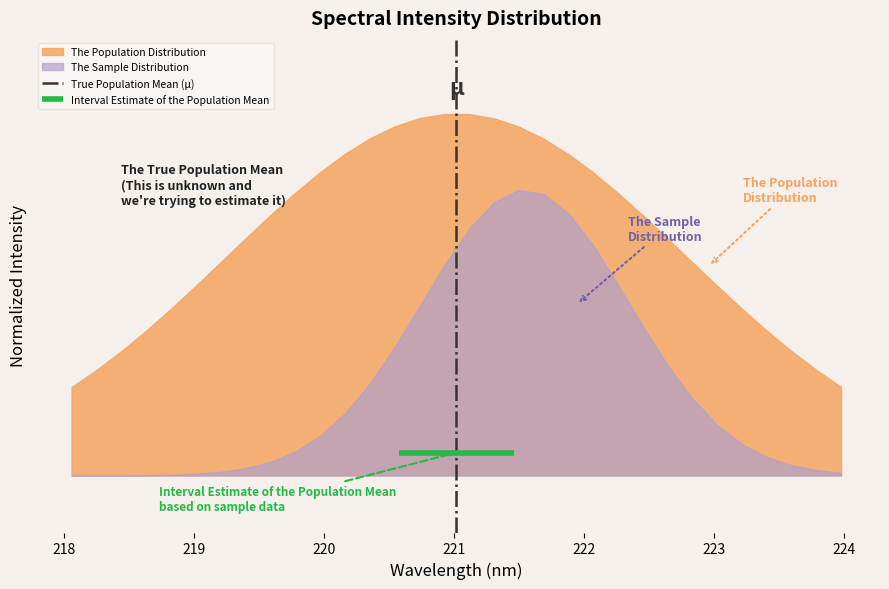

What is the difference between the highest and lowest values at 218?

0.9